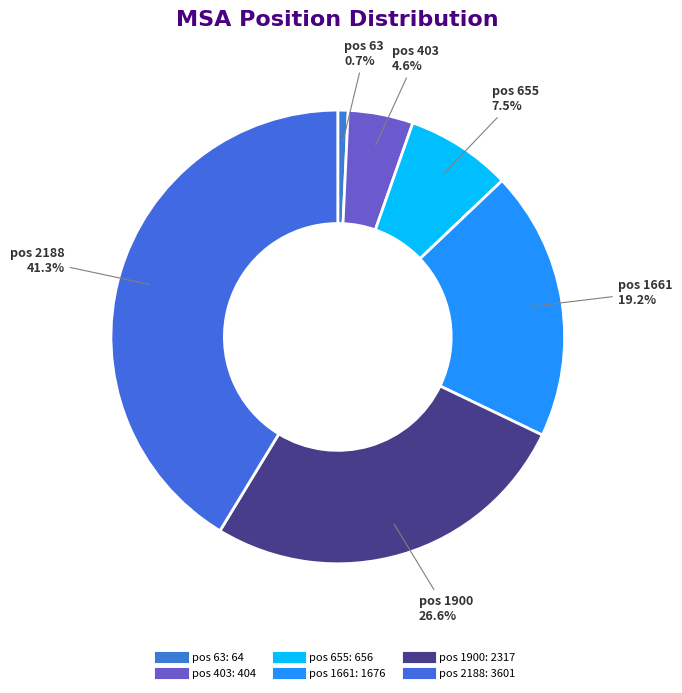

Approximately how many times larger is the value at pos 1661 compared to pos 1900?

0.7